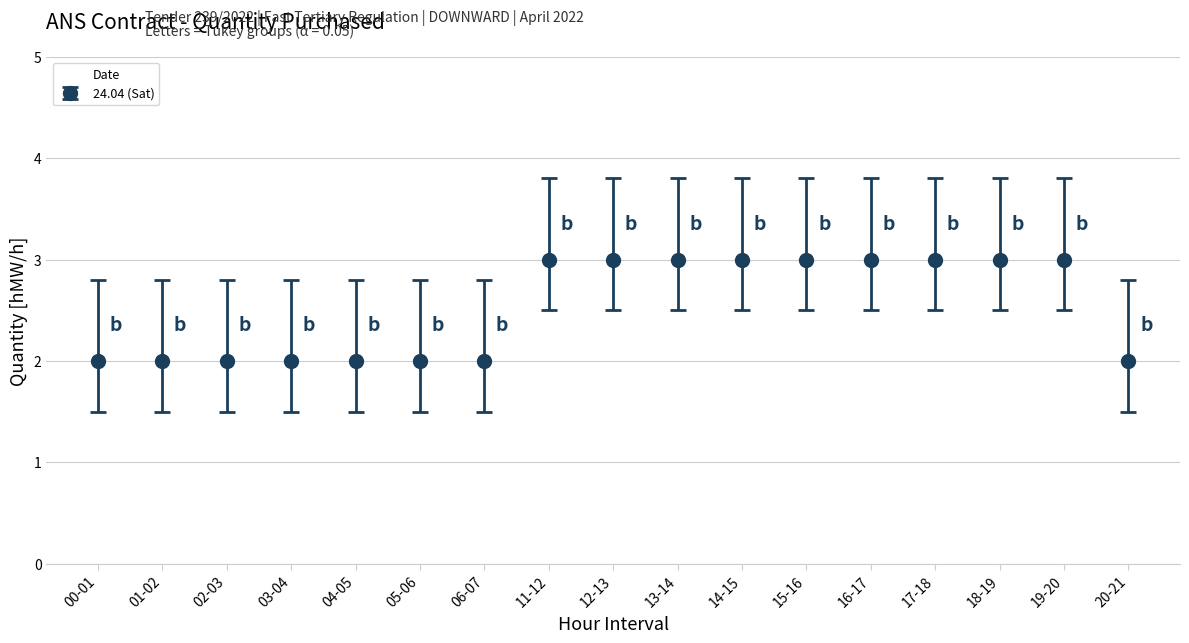

What is the maximum value shown in the chart?

3